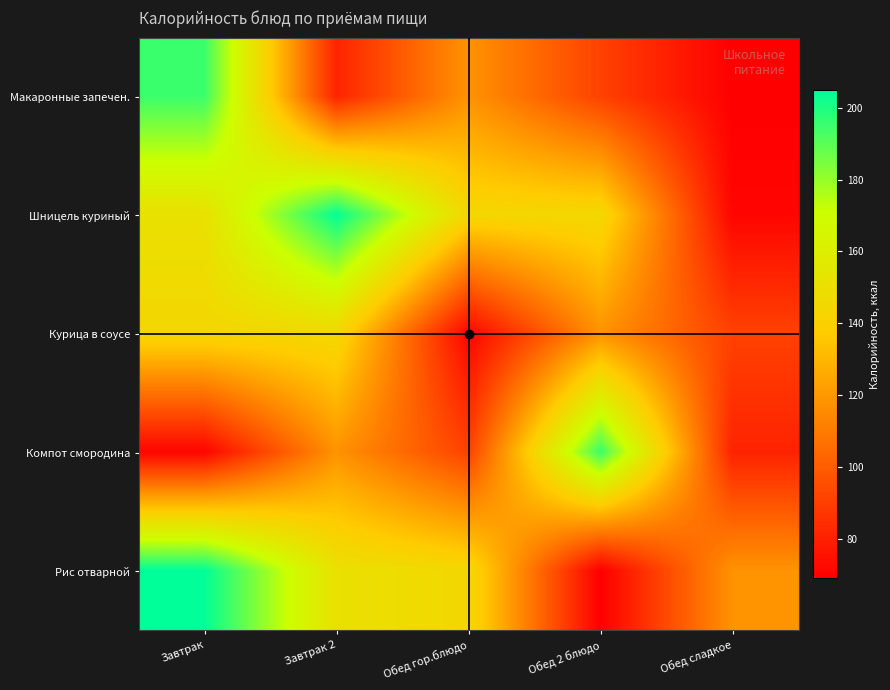

What is the spread (max minus min) of values at Завтрак 2?

123.6